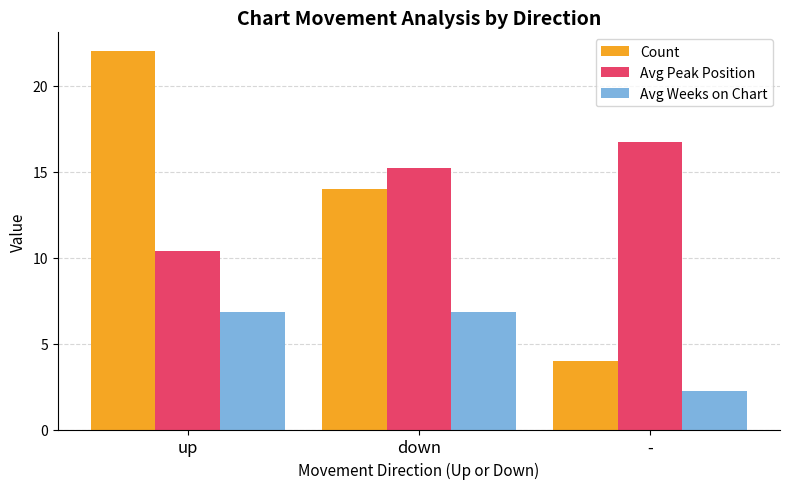

Which category has the highest value across all series?

up